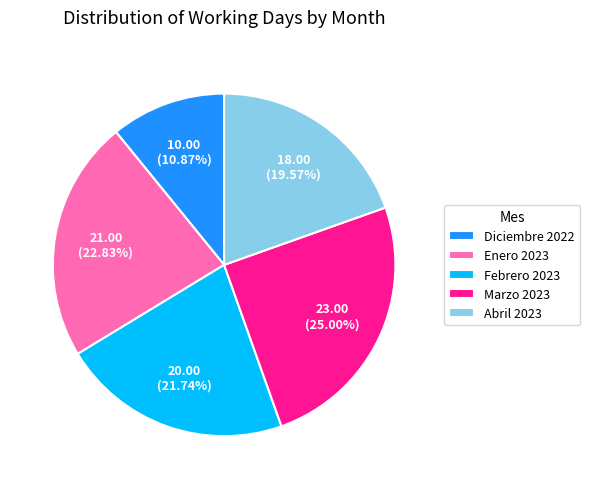

Rank the categories by value from lowest to highest.

Diciembre 2022, Abril 2023, Febrero 2023, Enero 2023, Marzo 2023